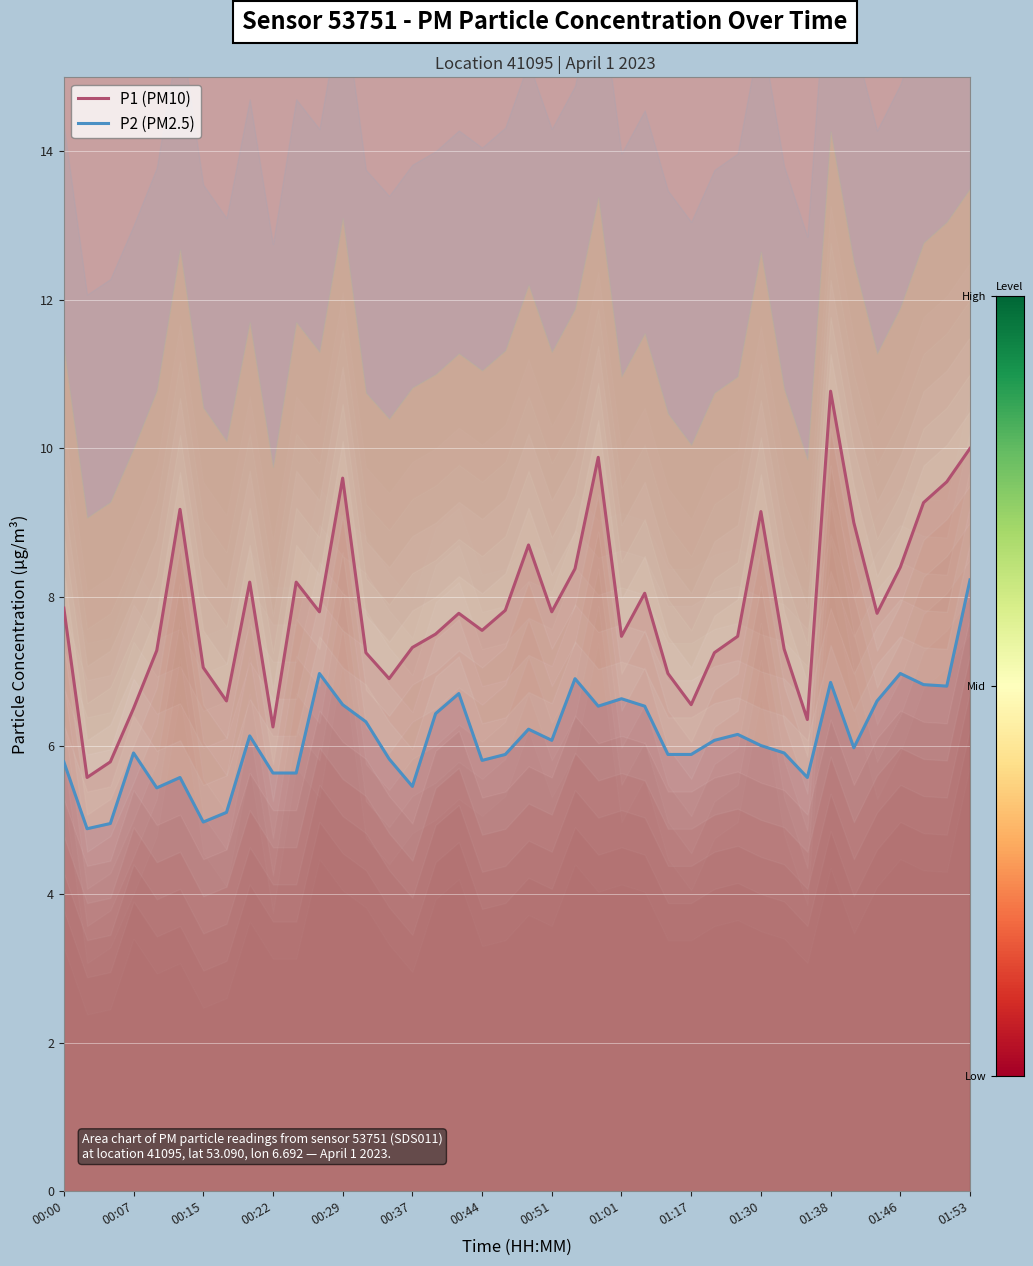

List the series in order of their overall mean, lowest first.

P2 (PM2.5), P1 (PM10)